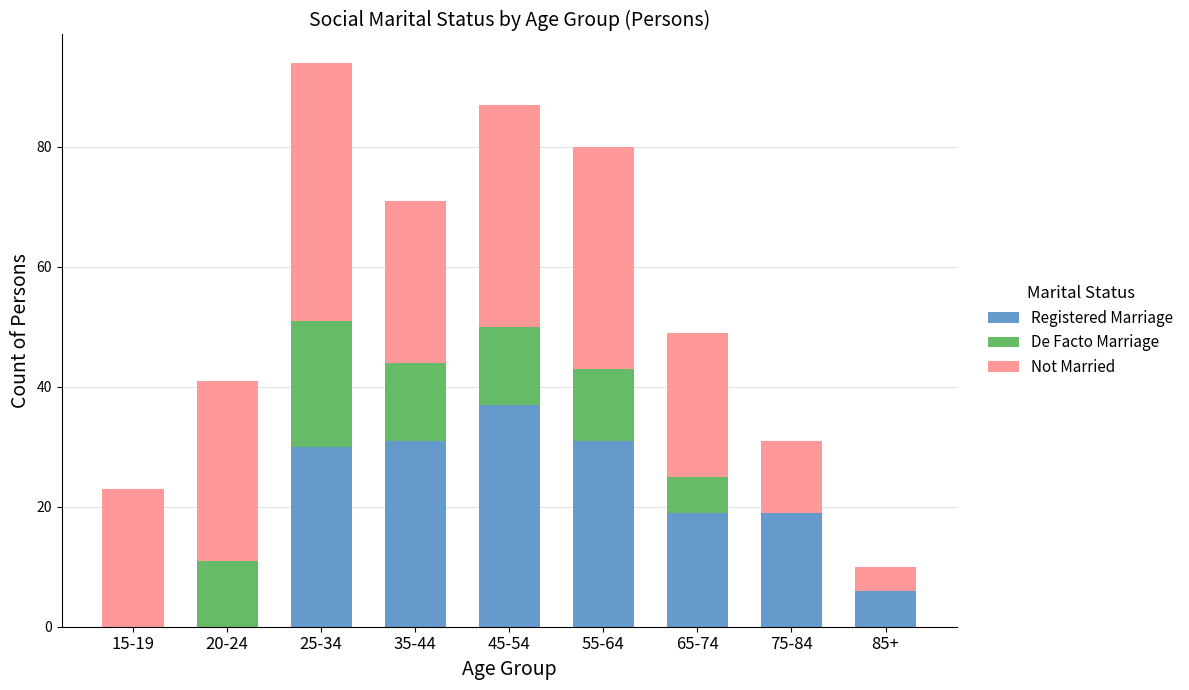

What is the highest value of the Registered Marriage series?

37